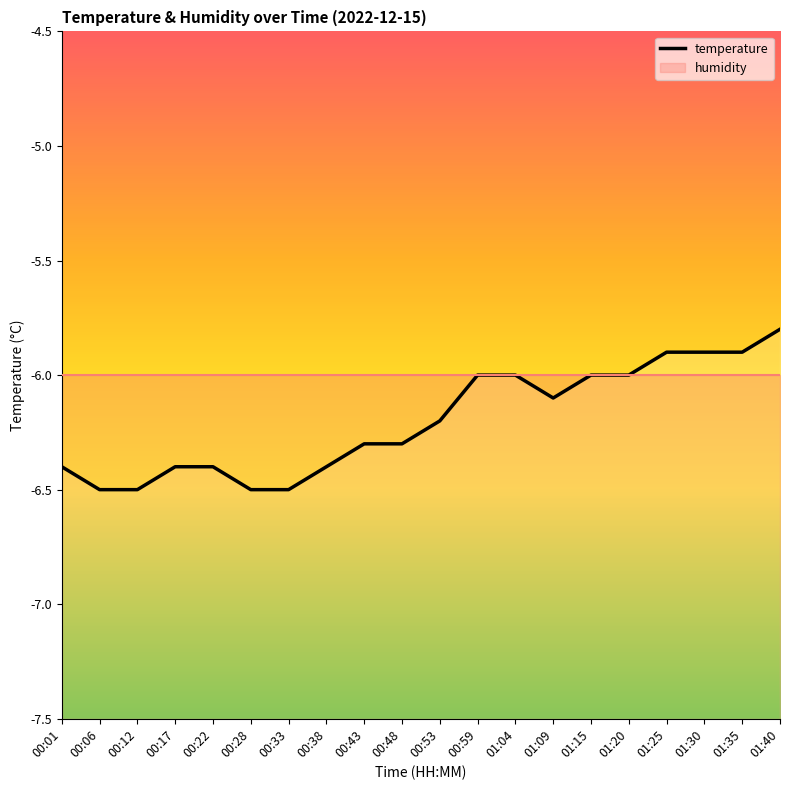

The chart shows a value of -6.5 at 00:12. True or false?

True